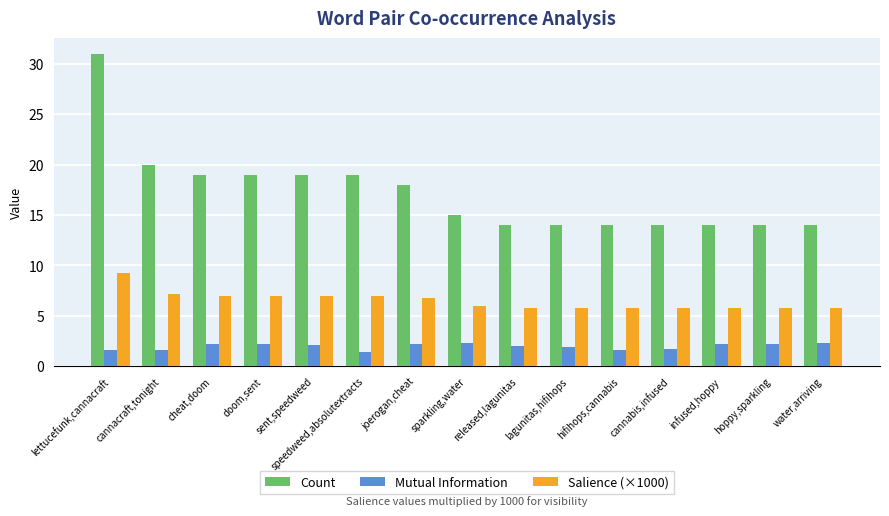

Rank the series by their maximum value, from lowest to highest.

Mutual Information, Salience (×1000), Count